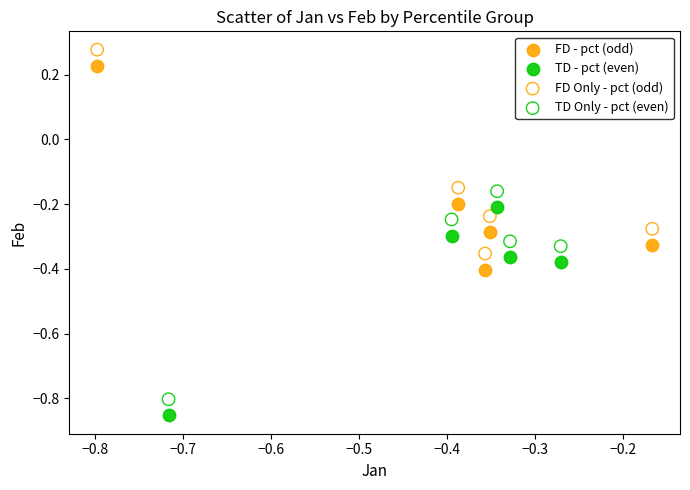

Which series reaches the maximum Y coordinate?

FD Only - pct (odd)